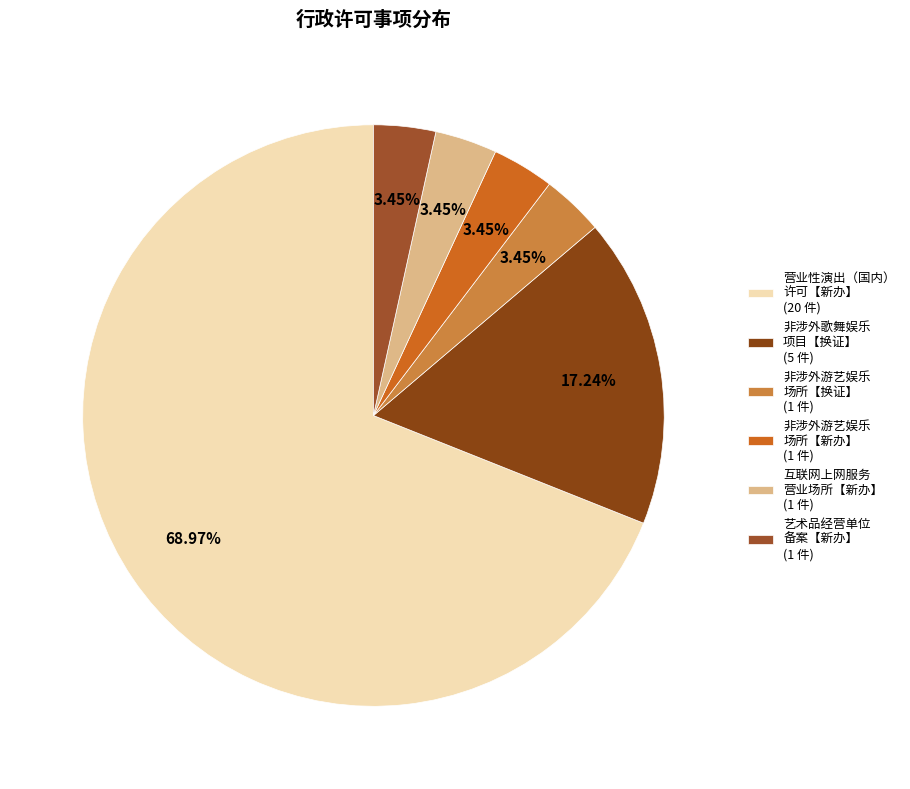

Is there a majority slice in this chart?

Yes